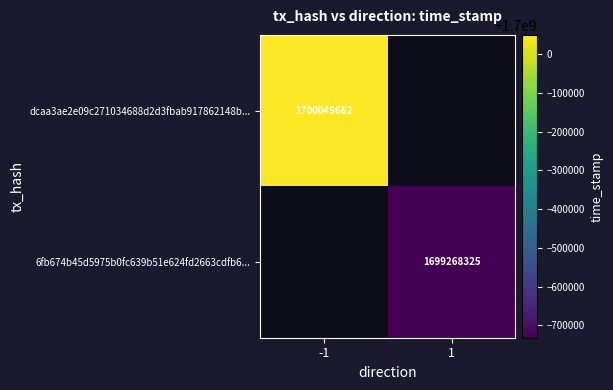

The 6fb674b45d5975b0fc639b51e624fd2663cdfb6... series shows 995135670 at 1. True or false?

False